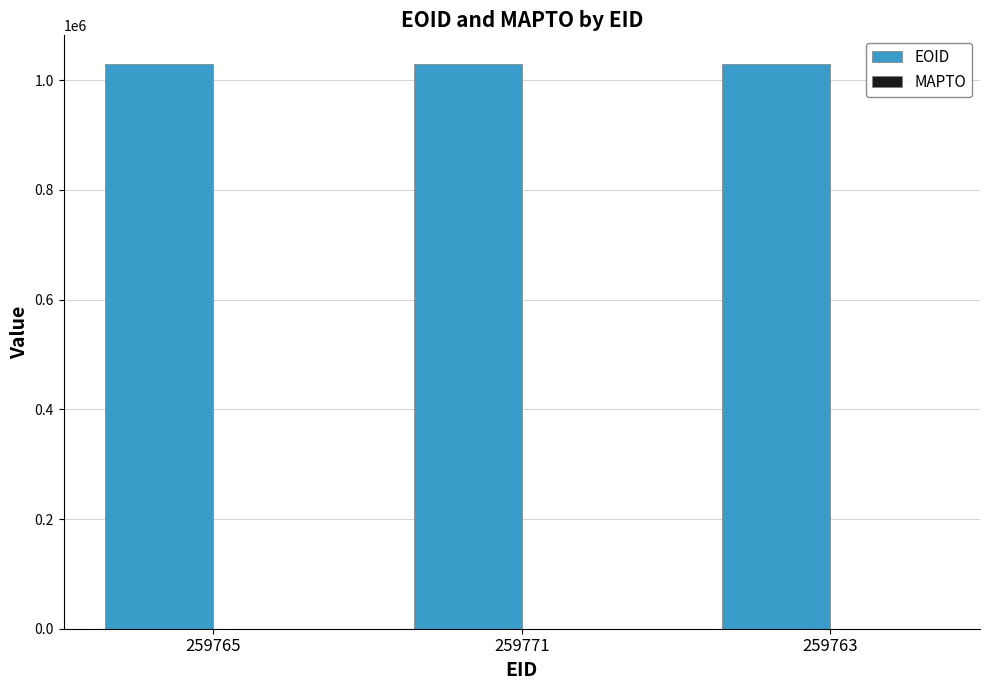

Approximately how many times larger is the value at 259763 compared to 259771?

1.0